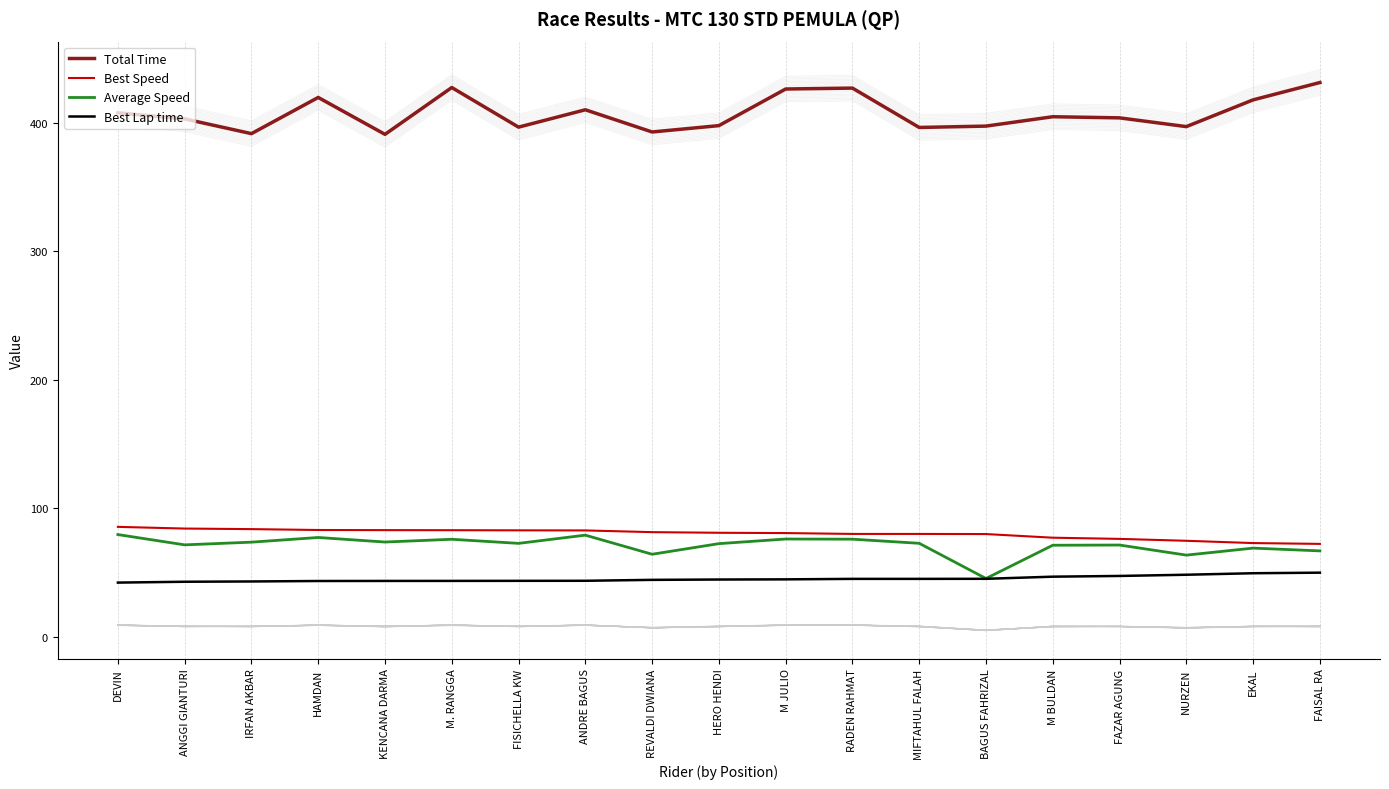

True or false: Best Speed and Average Speed intersect in this chart.

False